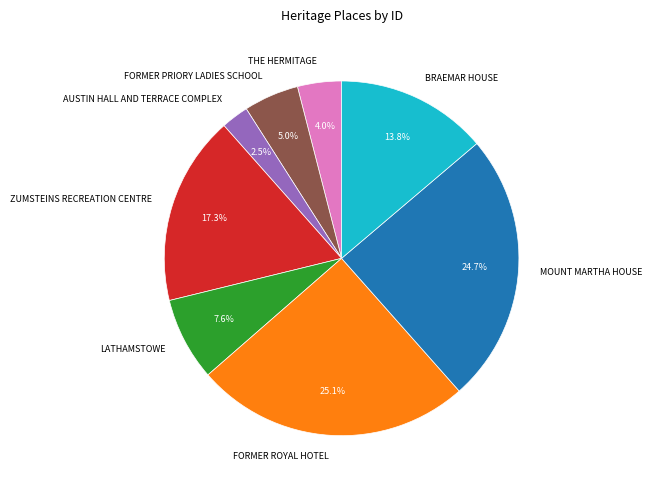

How many segments does this pie chart have?

8